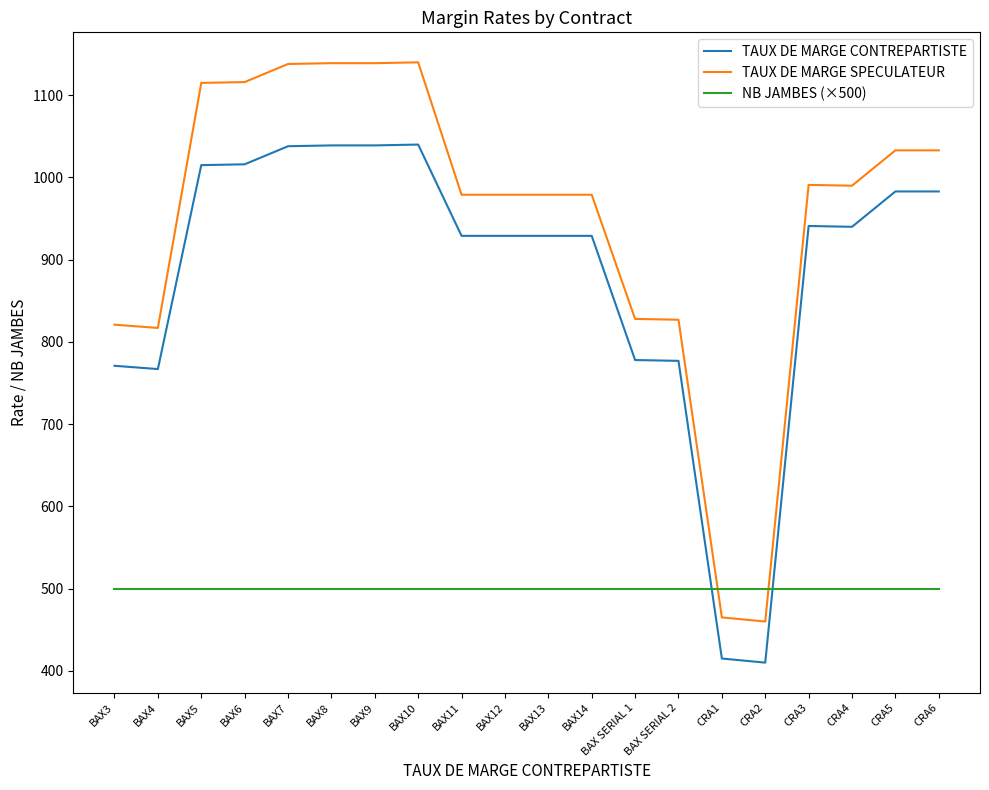

True or false: TAUX DE MARGE CONTREPARTISTE and TAUX DE MARGE SPECULATEUR intersect in this chart.

False